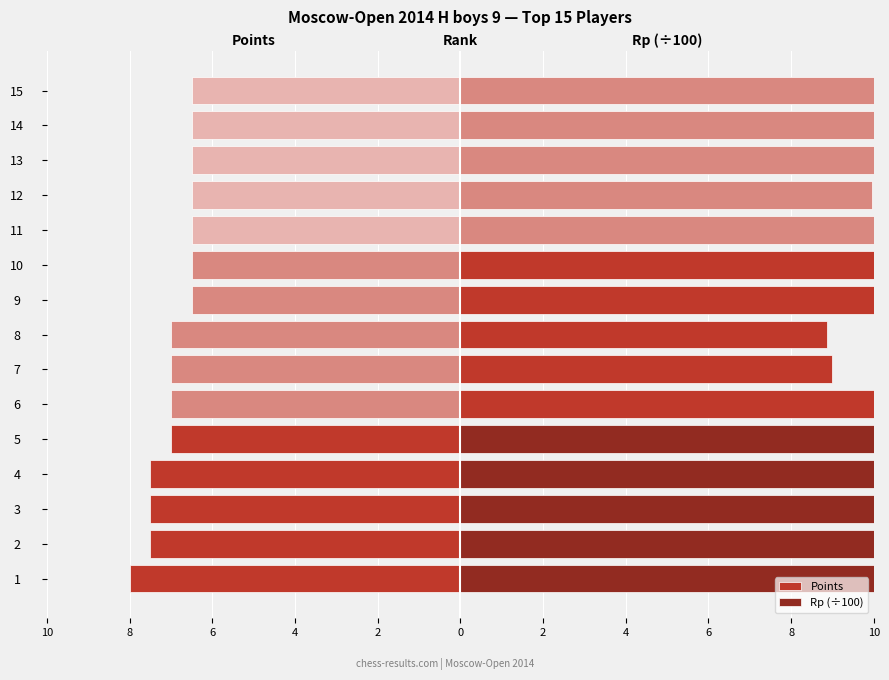

What is the difference between the Rp (÷100) values at 10 and 14?

1.7